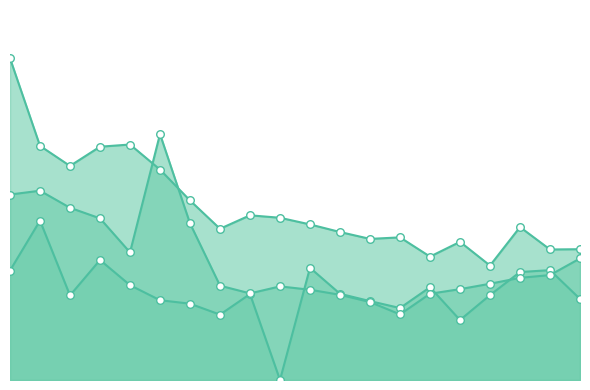

Which series contains the lowest Y value?

Target Corp.